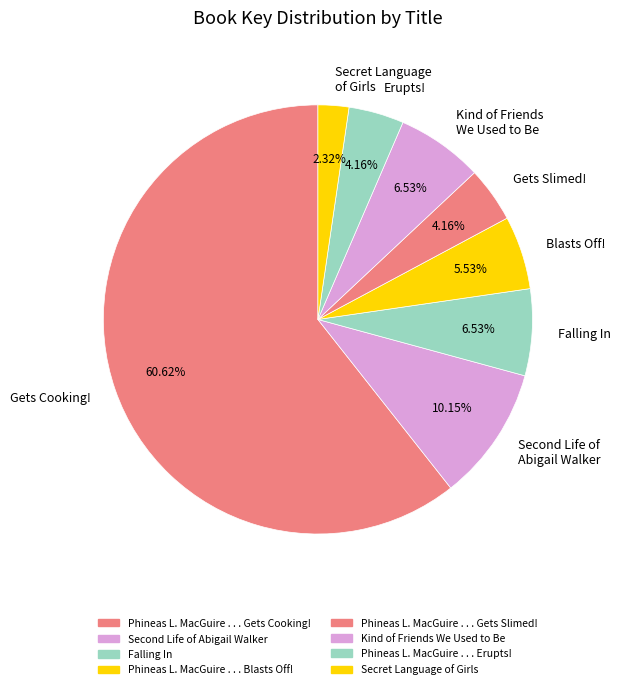

Between Erupts! and Blasts Off!, which is larger?

Blasts Off!